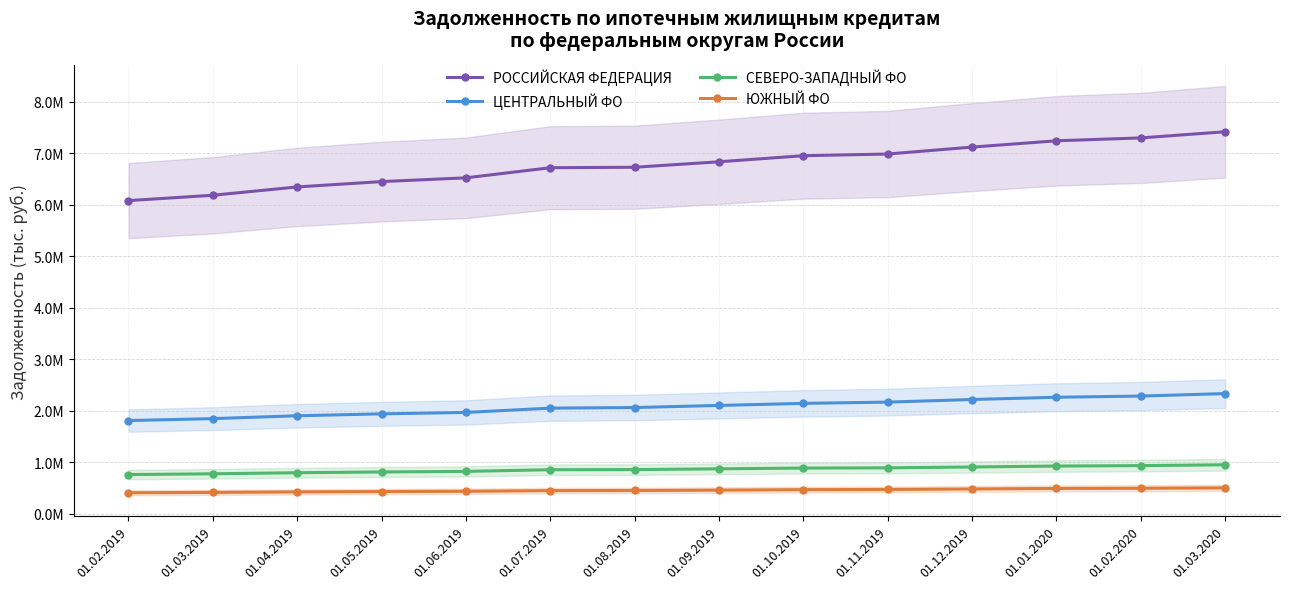

Reading left to right, transcribe all the data shown in this chart.

РОССИЙСКАЯ ФЕДЕРАЦИЯ: 6078679	6182593	6344031	6447971	6520716	6717232	6726326	6832434	6950342	6983165	7117643	7239923	7295845	7415576
ЦЕНТРАЛЬНЫЙ ФО: 1808133	1846333	1901545	1938679	1966188	2049748	2061277	2101807	2142221	2166423	2217262	2260658	2284097	2332205
СЕВЕРО-ЗАПАДНЫЙ ФО: 759946	774919	795412	810495	821845	853863	856251	871126	886159	890525	907258	925074	933639	949994
ЮЖНЫЙ ФО: 407294	413777	423425	430211	435515	448287	450663	457437	466758	470880	480411	490194	493893	501273